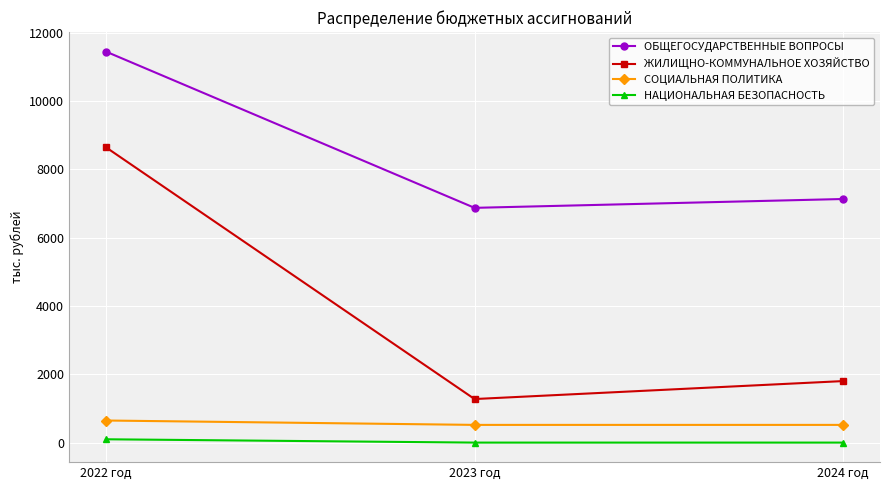

What is the highest value of the НАЦИОНАЛЬНАЯ БЕЗОПАСНОСТЬ series?

97.0